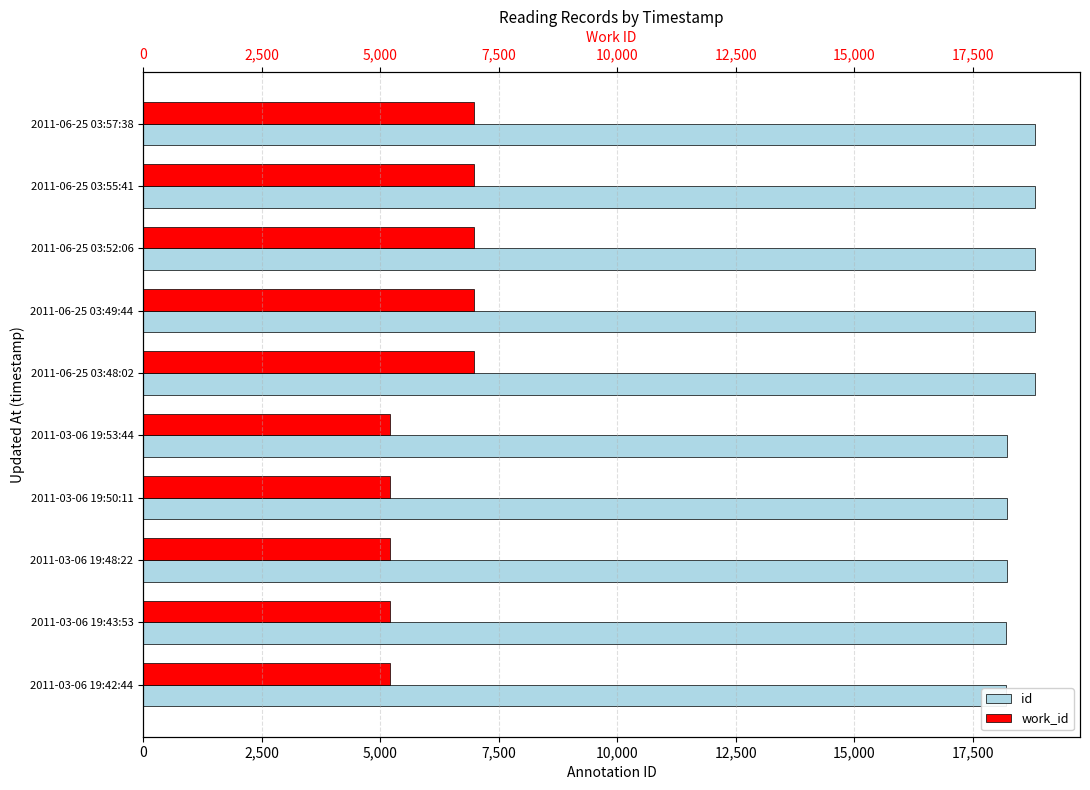

Which series changed the most between 2011-03-06 19:42:44 and 2011-06-25 03:49:44?

work_id